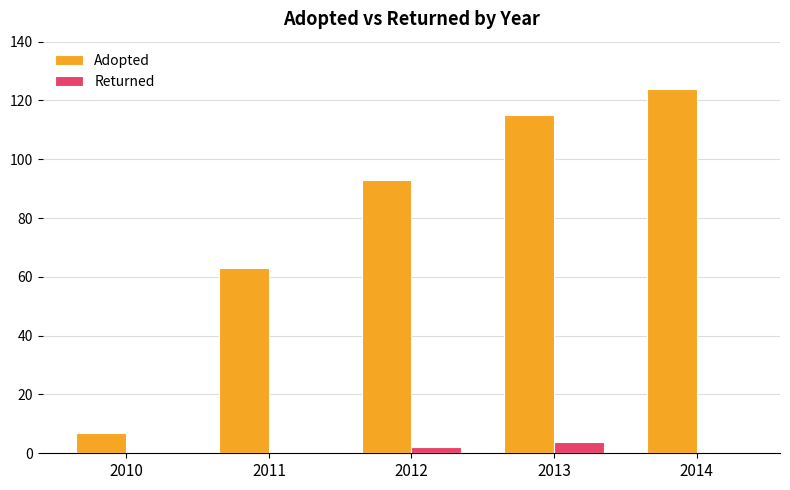

Where is Adopted nearest to the value 65?

2011